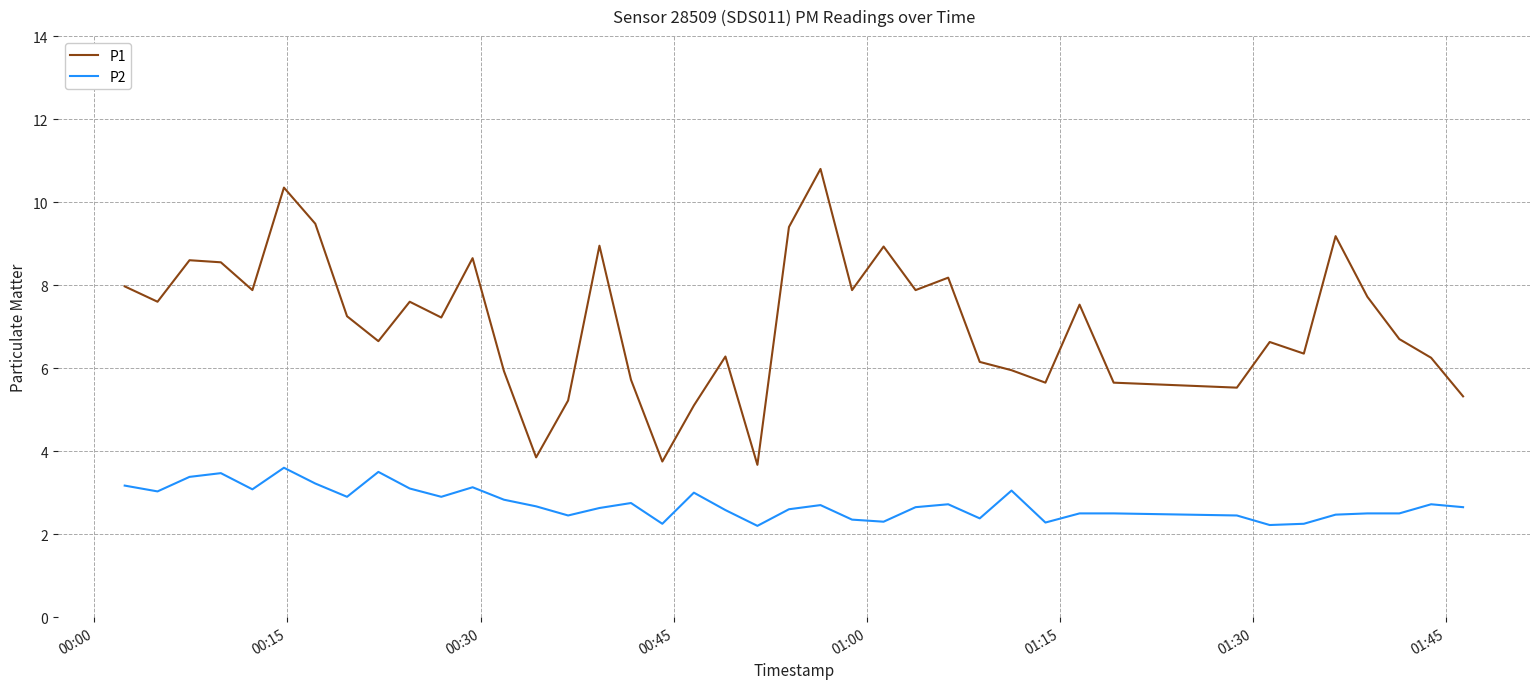

What is the maximum value for P2?

3.6